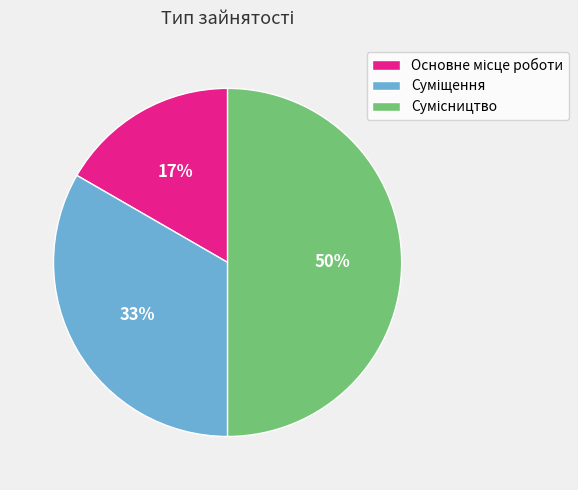

To the nearest percent, what is the difference between the largest and smallest slice percentages?

33%